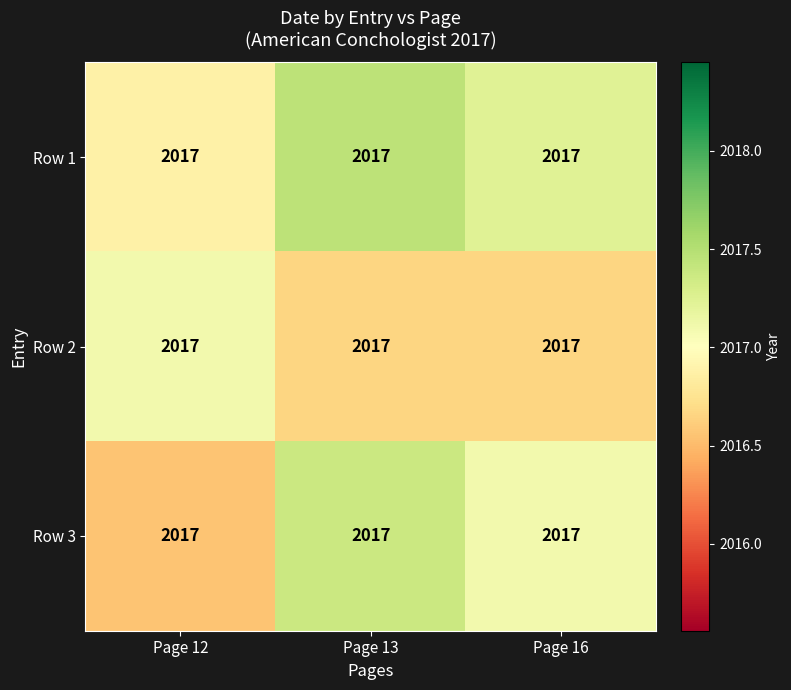

How many data points in Row 3 are above 2017?

2